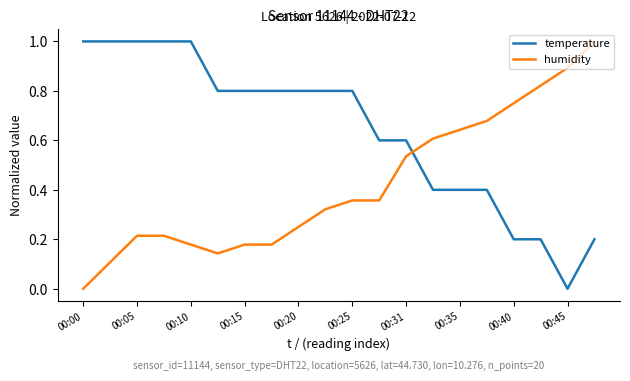

Which series has the largest total across all categories?

temperature